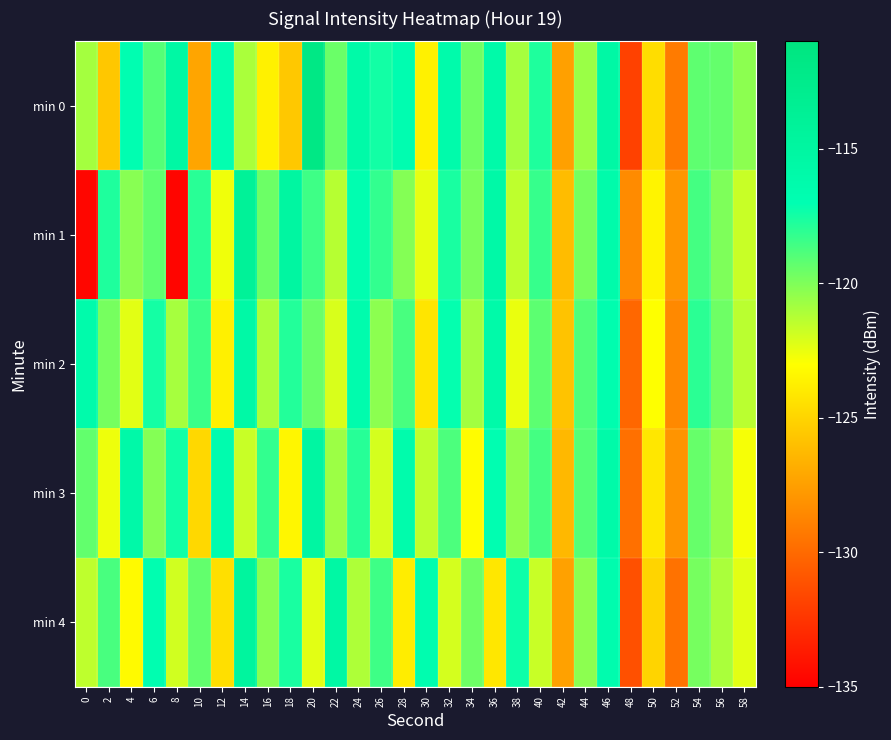

Reading left to right, transcribe all the data shown in this chart.

min 0: 0=-120.9	2=-125.6	4=-116.9	6=-119.0	8=-115.4	10=-127.2	12=-117.1	14=-121.0	16=-123.6	18=-125.5	20=-111.8	22=-119.5	24=-115.8	26=-117.4	28=-116.7	30=-123.6	32=-116.2	34=-119.6	36=-115.9	38=-120.9	40=-117.7	42=-127.4	44=-120.6	46=-115.4	48=-131.9	50=-124.6	52=-129.2	54=-119.2	56=-119.4	58=-120.3
min 1: 0=-134.6	2=-117.7	4=-120.2	6=-119.3	8=-134.7	10=-118.0	12=-122.6	14=-114.0	16=-119.5	18=-115.0	20=-118.5	22=-121.3	24=-116.8	26=-118.2	28=-120.1	30=-122.4	32=-117.6	34=-119.9	36=-115.7	38=-121.5	40=-118.3	42=-126.1	44=-119.8	46=-116.2	48=-128.4	50=-123.5	52=-127.9	54=-118.6	56=-120.0	58=-121.7
min 2: 0=-116.2	2=-119.8	4=-122.3	6=-117.5	8=-120.9	10=-118.4	12=-123.7	14=-115.6	16=-121.0	18=-117.8	20=-119.5	22=-122.1	24=-116.4	26=-120.3	28=-118.7	30=-124.2	32=-117.1	34=-120.8	36=-116.0	38=-122.5	40=-119.2	42=-125.8	44=-118.9	46=-116.7	48=-130.1	50=-123.0	52=-128.5	54=-118.0	56=-119.6	58=-121.4
min 3: 0=-119.3	2=-122.6	4=-115.8	6=-120.1	8=-117.4	10=-124.8	12=-116.5	14=-121.7	16=-118.2	18=-123.4	20=-115.1	22=-120.7	24=-117.9	26=-122.0	28=-116.3	30=-121.5	32=-118.8	34=-123.1	36=-116.9	38=-120.4	40=-118.6	42=-126.3	44=-119.0	46=-115.9	48=-129.7	50=-124.1	52=-128.0	54=-119.4	56=-120.5	58=-122.8
min 4: 0=-121.5	2=-118.7	4=-123.2	6=-116.8	8=-121.9	10=-119.3	12=-124.5	14=-114.7	16=-120.2	18=-117.6	20=-122.3	22=-115.4	24=-121.1	26=-118.5	28=-123.8	30=-116.7	32=-122.0	34=-119.6	36=-124.1	38=-117.3	40=-121.7	42=-127.4	44=-120.3	46=-116.5	48=-131.2	50=-125.0	52=-129.6	54=-119.8	56=-121.0	58=-122.3